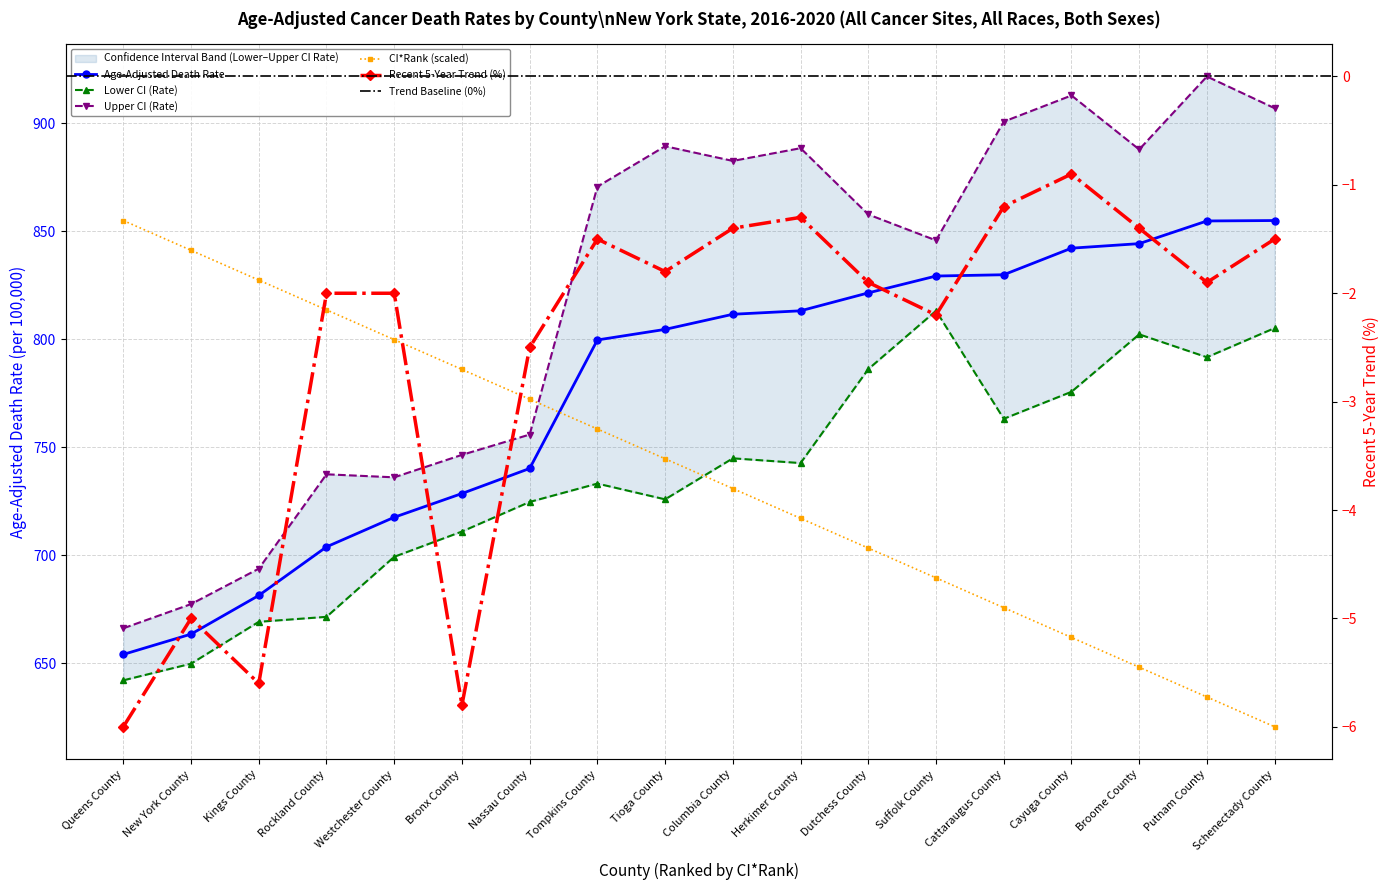

How many interior local valleys does the Lower CI (Rate) series have?

4